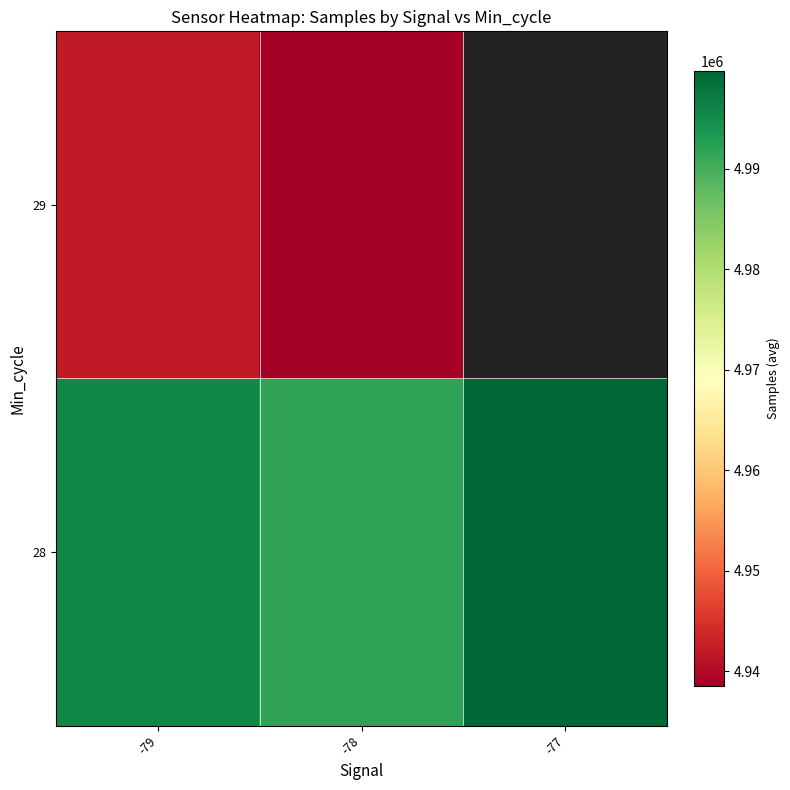

Which category has the lowest value in the 28 series?

-78